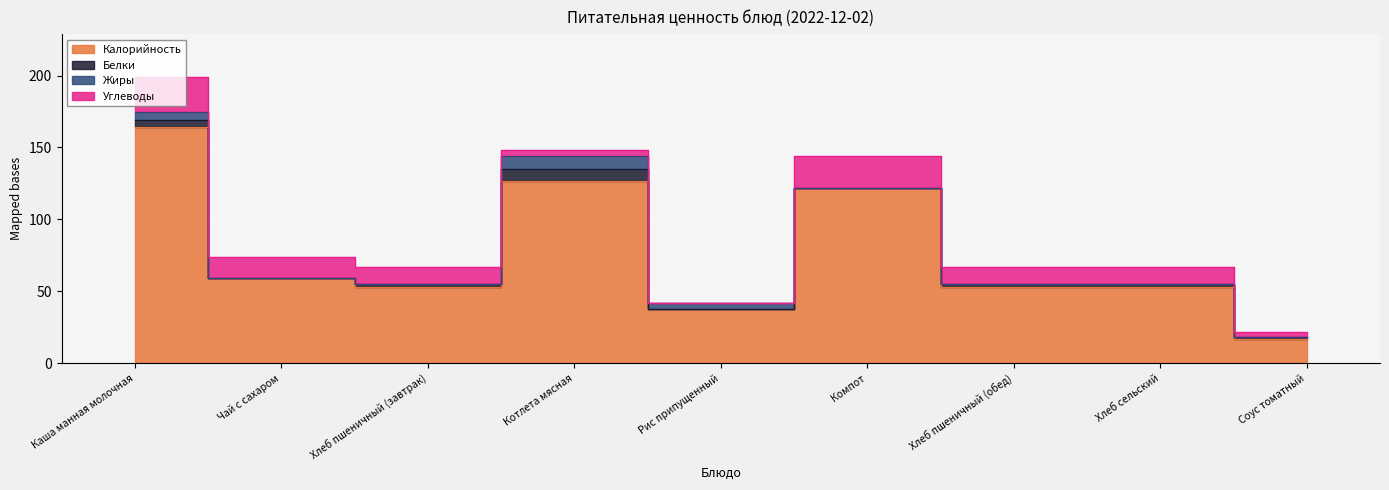

True or false: Калорийность and Белки cross at least once.

False